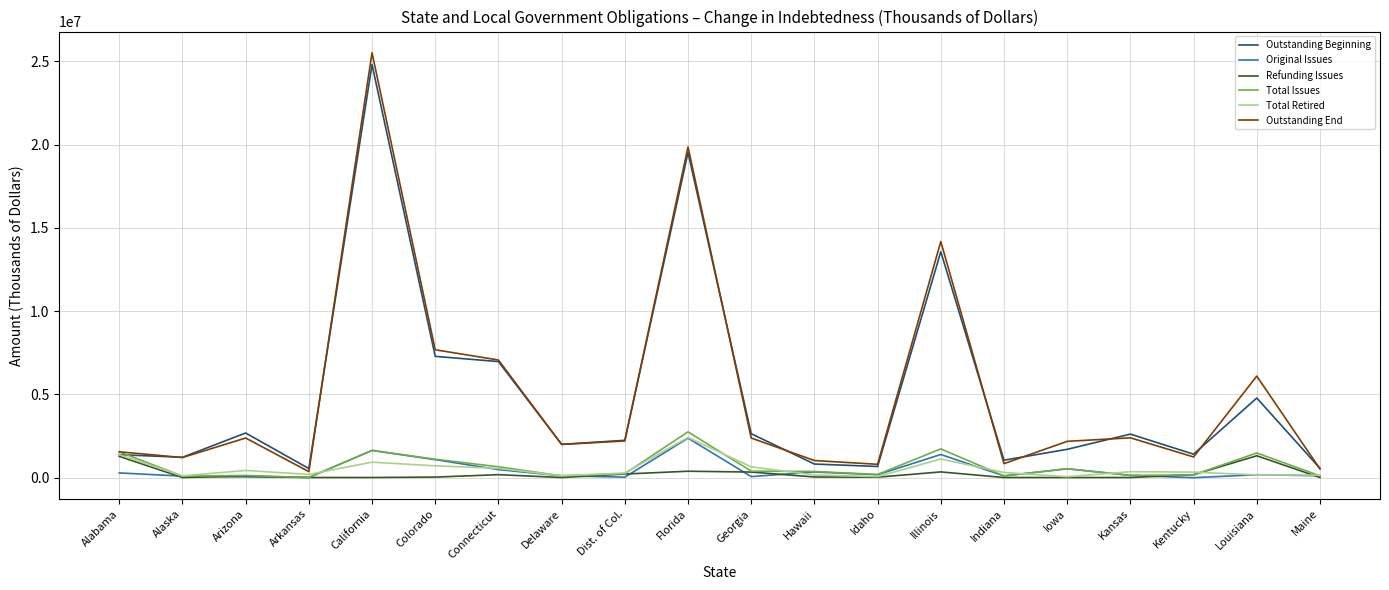

At which category is the sum across all series the highest?

California